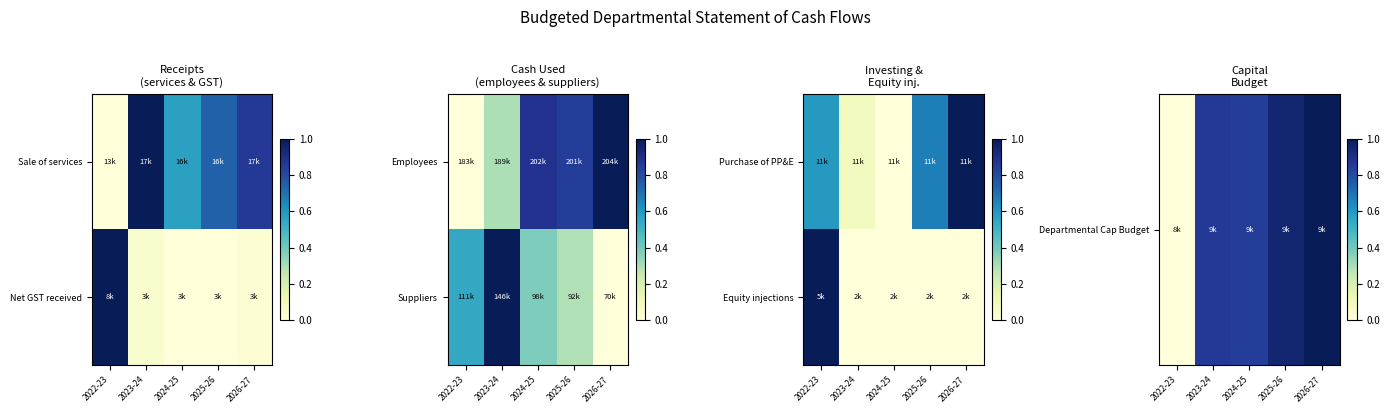

Which label corresponds to the smallest value in the chart?

2022-23